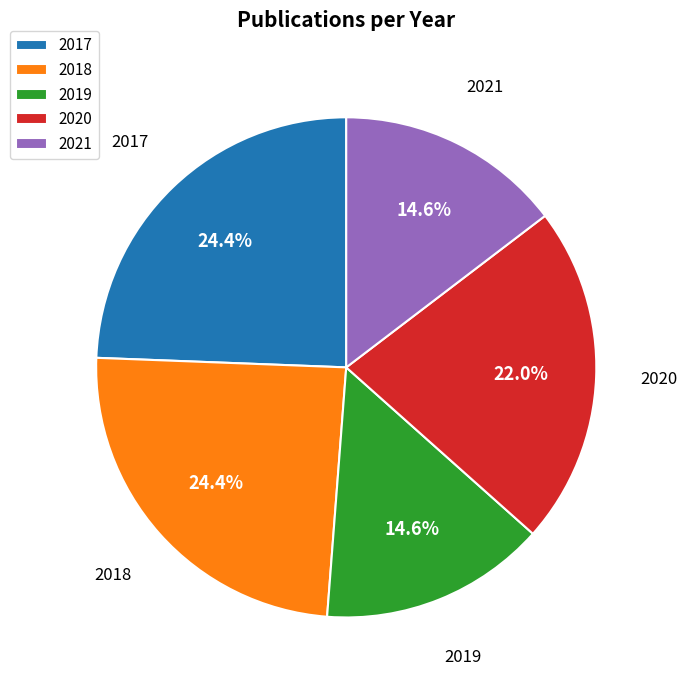

How many segments does this pie chart have?

5